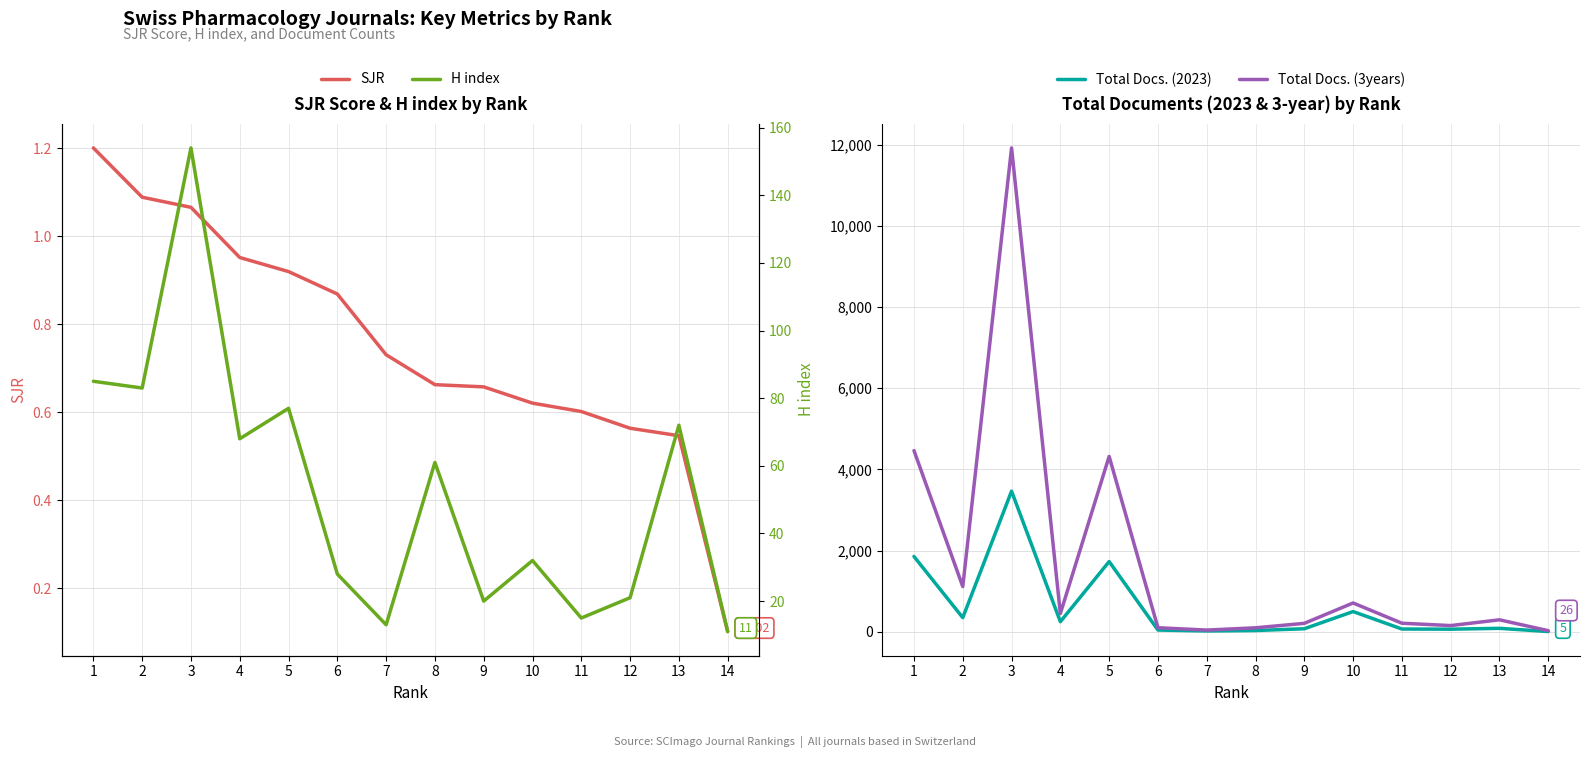

Which category has the lowest value across all series?

14